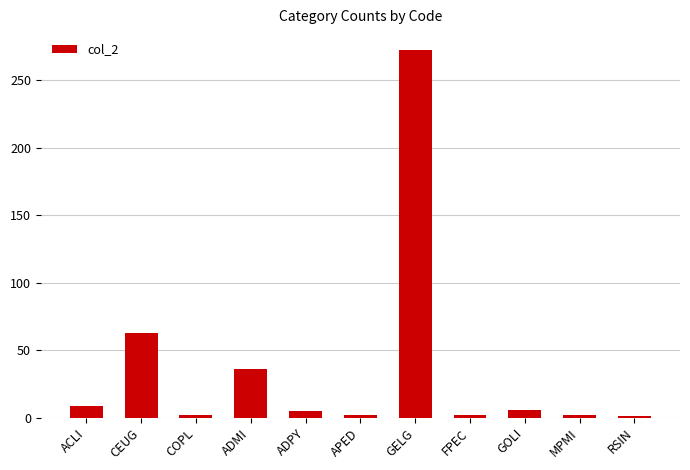

How many bars are there in total?

11